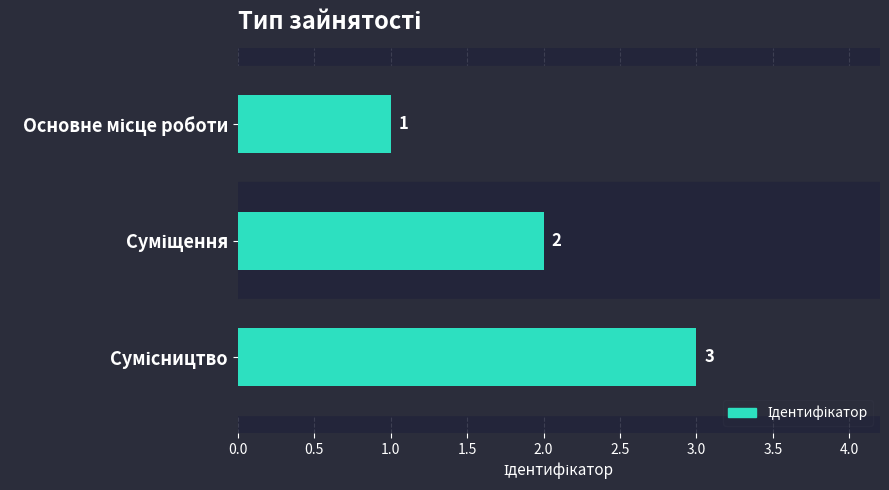

What position from the left is 1.0?

3